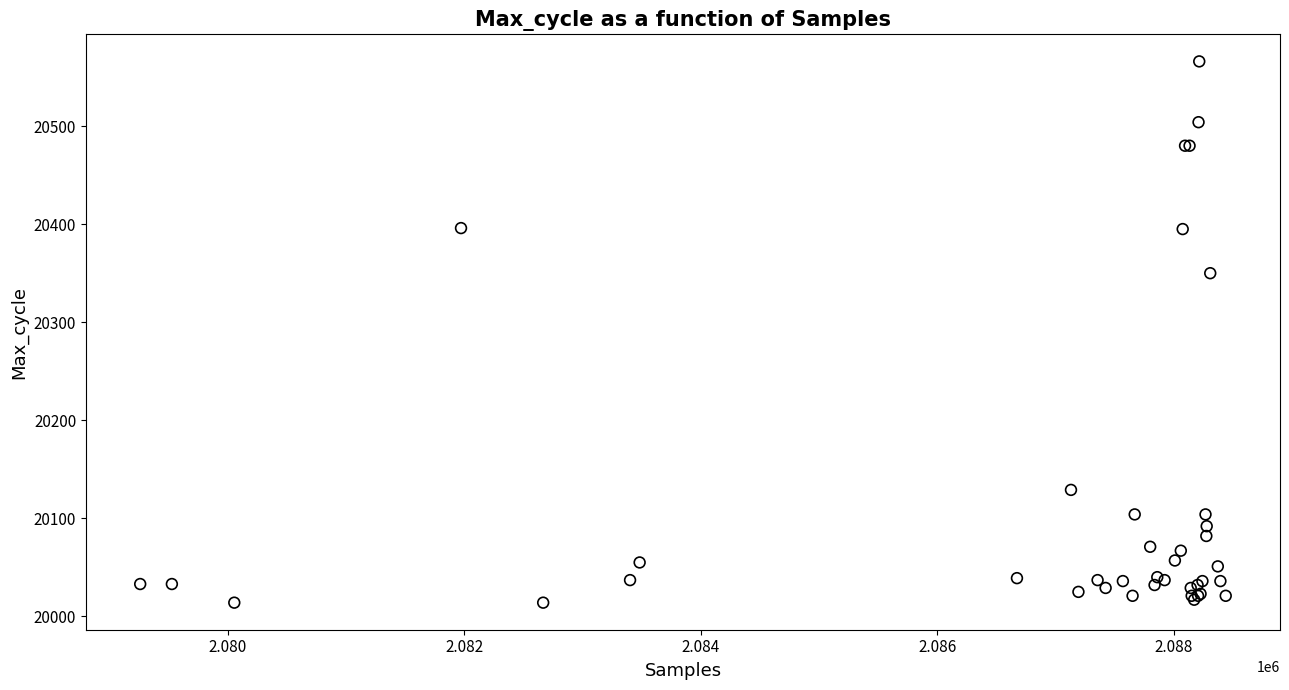

What Y value in the scatter plot is closest to 20290?

20350